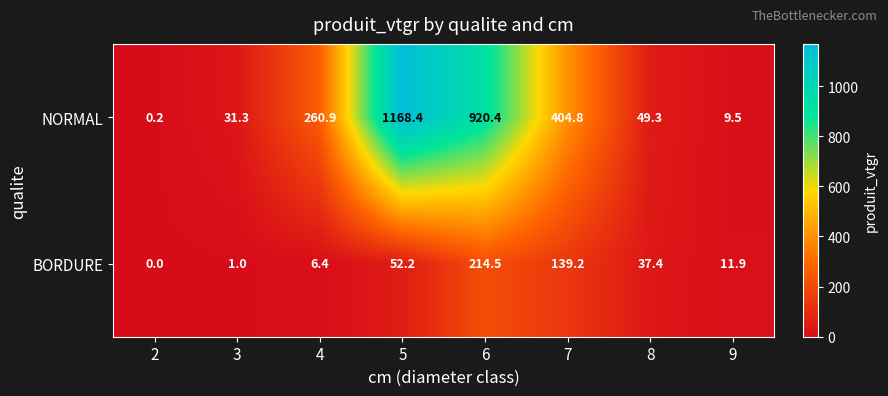

True or false: BORDURE has a value of 5.6 at 9.

False